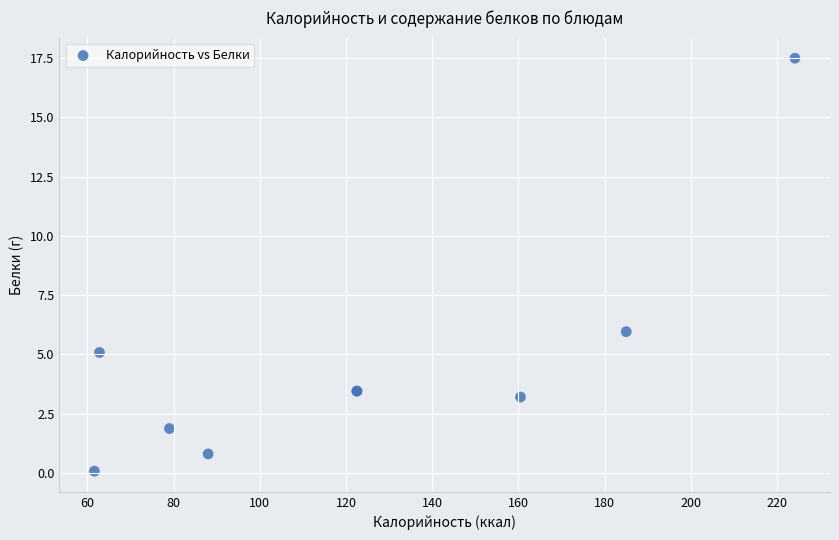

What Y value in the scatter plot is closest to 8?

6.0